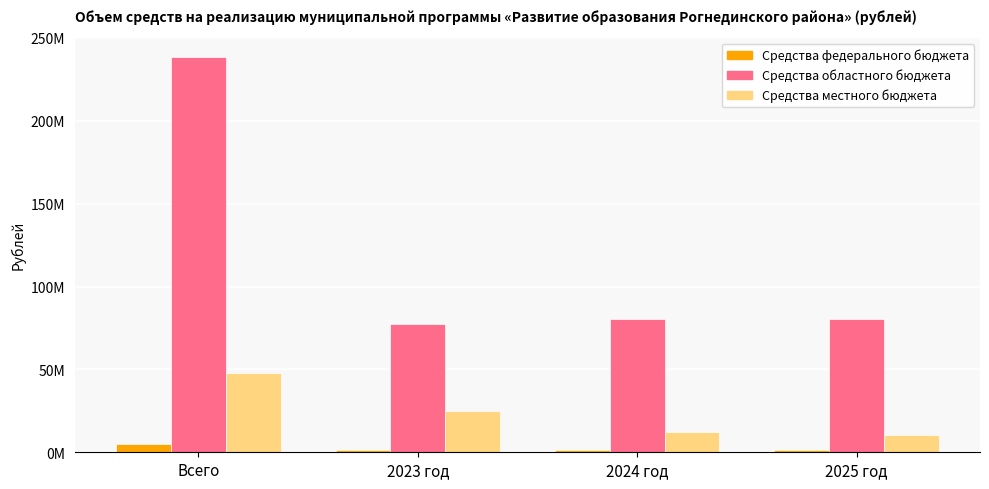

What are all the series names shown in the legend?

Средства федерального бюджета, Средства областного бюджета, Средства местного бюджета